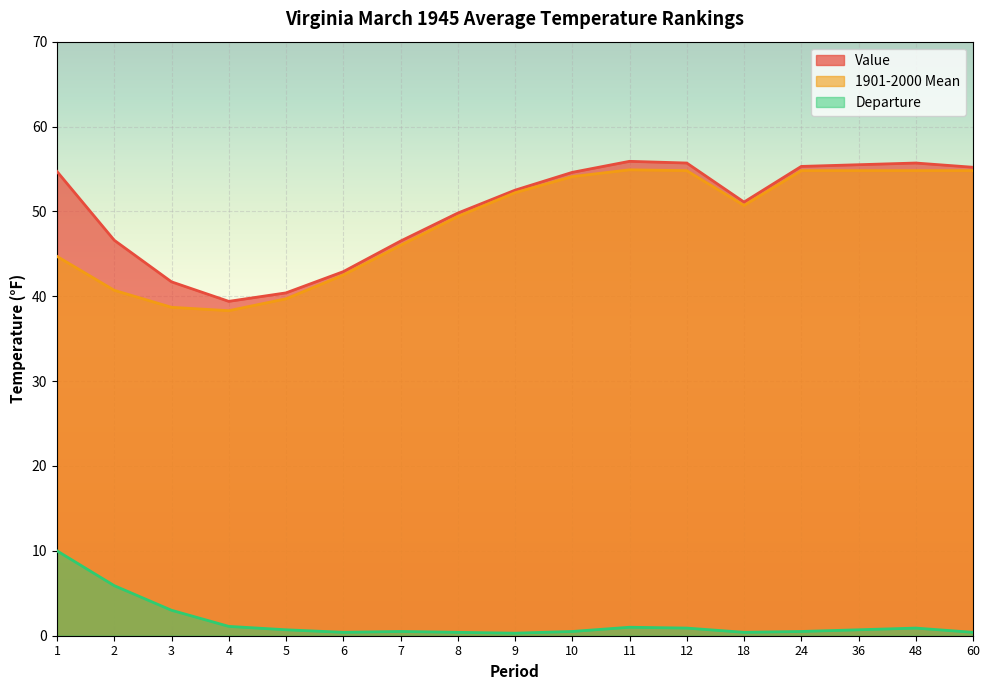

Reading left to right, extract all data points from this chart.

Value: 54.7	46.6	41.7	39.4	40.4	42.9	46.5	49.8	52.5	54.6	55.9	55.7	51.1	55.3	55.5	55.7	55.2
1901-2000 Mean: 44.7	40.7	38.7	38.3	39.7	42.5	46.0	49.4	52.2	54.1	54.9	54.8	50.7	54.8	54.8	54.8	54.8
Departure: 10.0	5.9	3.0	1.1	0.7	0.4	0.5	0.4	0.3	0.5	1.0	0.9	0.4	0.5	0.7	0.9	0.4